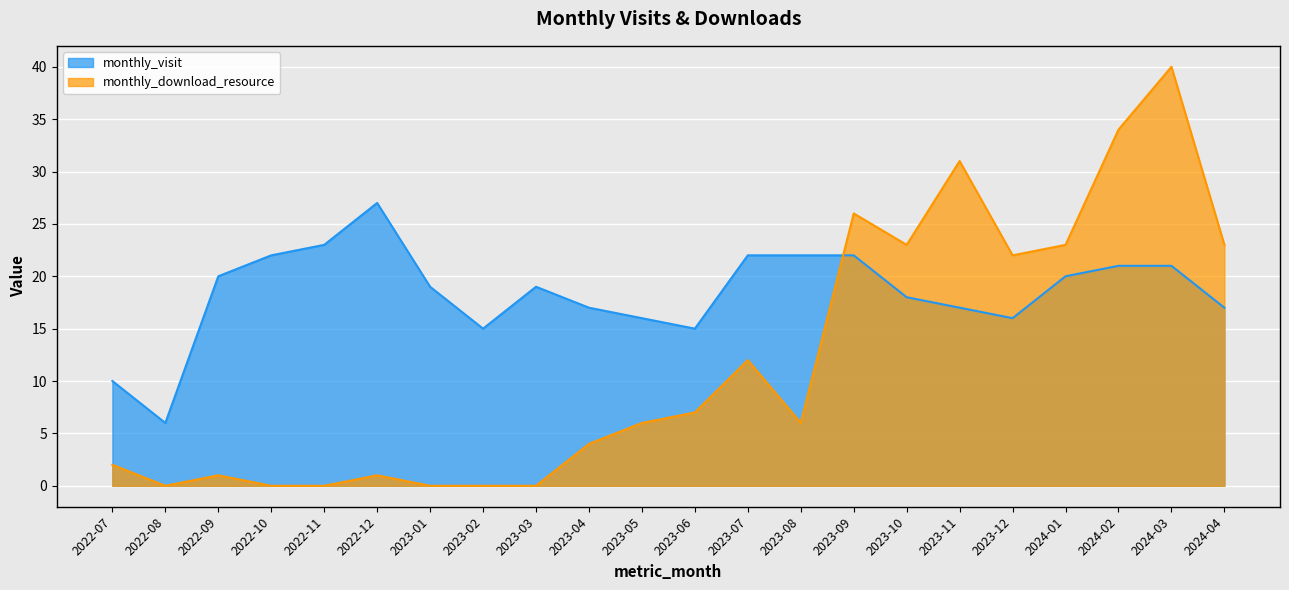

How many values in monthly_download_resource are above zero?

16